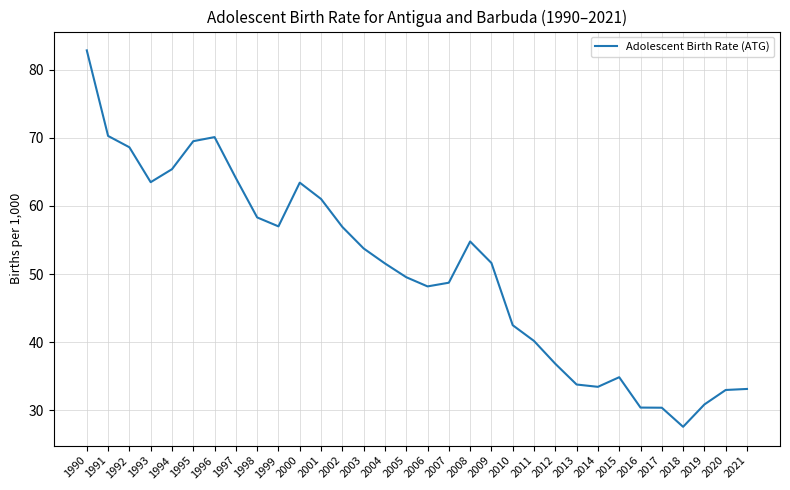

Is it true that the value at 1992 is 68.6?

True